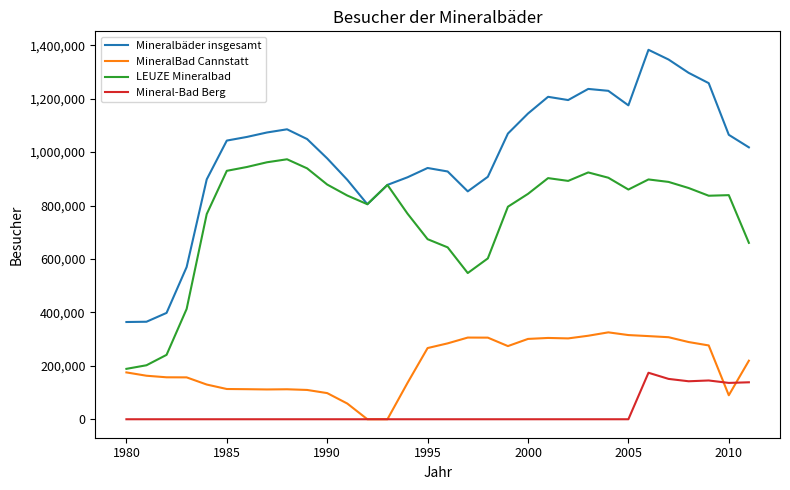

What are all the series names shown in the legend?

Mineralbäder insgesamt, MineralBad Cannstatt, LEUZE Mineralbad, Mineral-Bad Berg